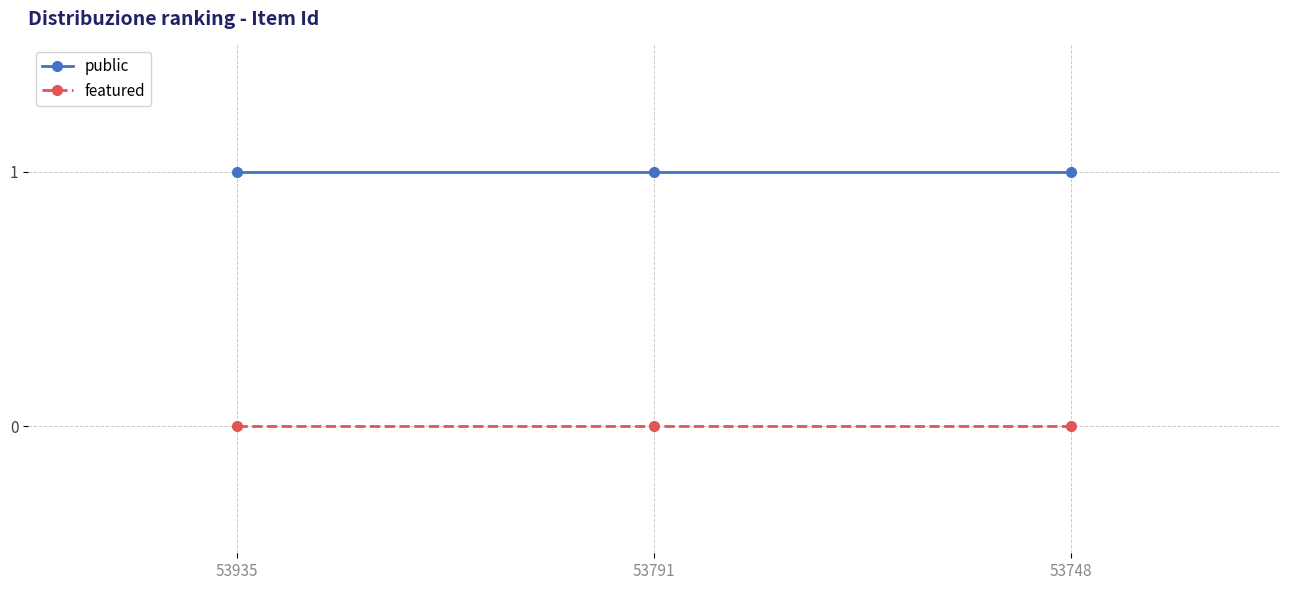

Rank the series by their maximum value, from lowest to highest.

featured, public